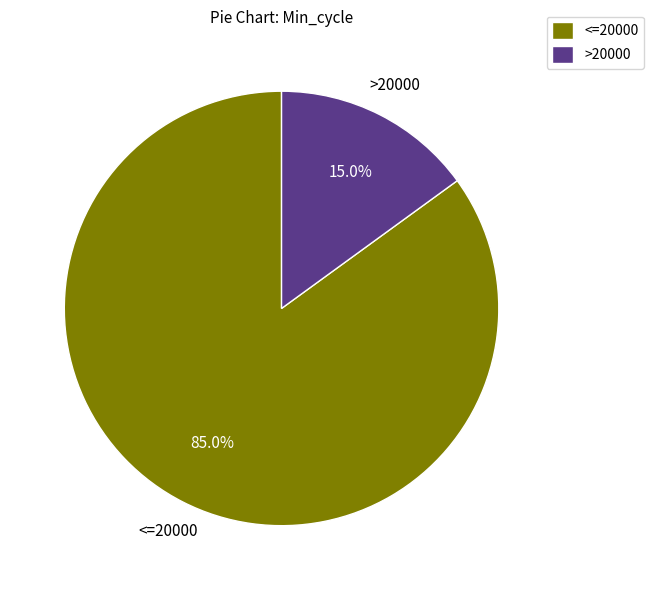

Between <=20000 and >20000, which is larger?

<=20000